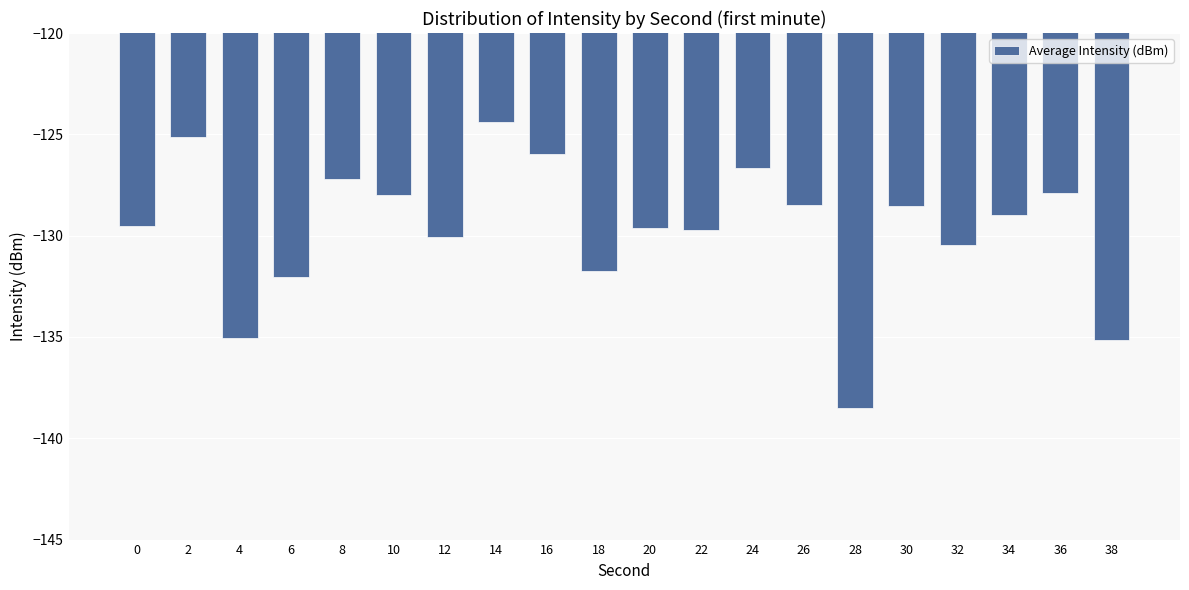

The value at 28 is -138.5. True or false?

True